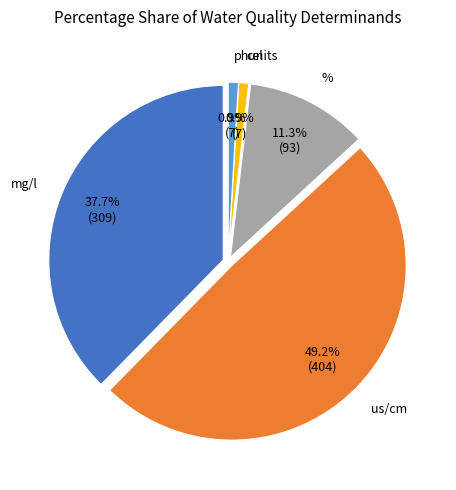

What is the largest slice in the pie chart?

Cond @ 25C (us/cm)